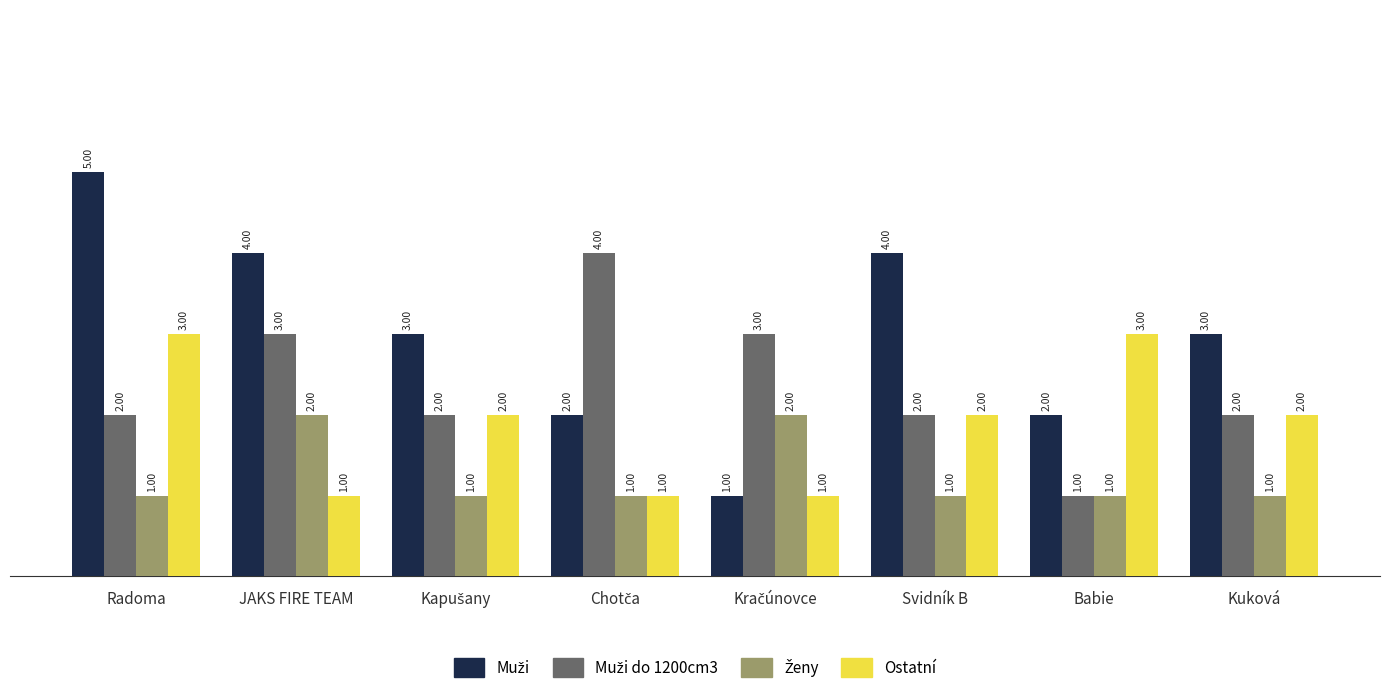

What is the spread (max minus min) of values at Babie?

2